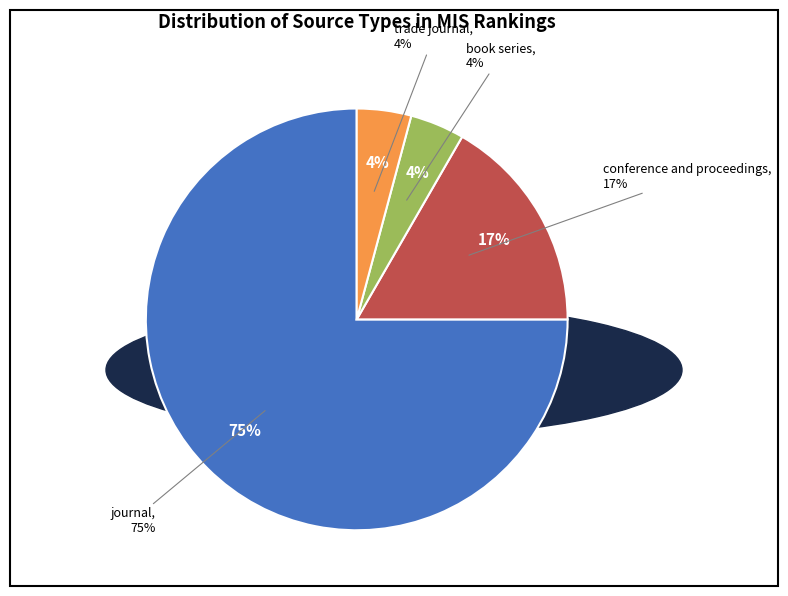

The book series slice represents 4% of the pie. True or false?

True